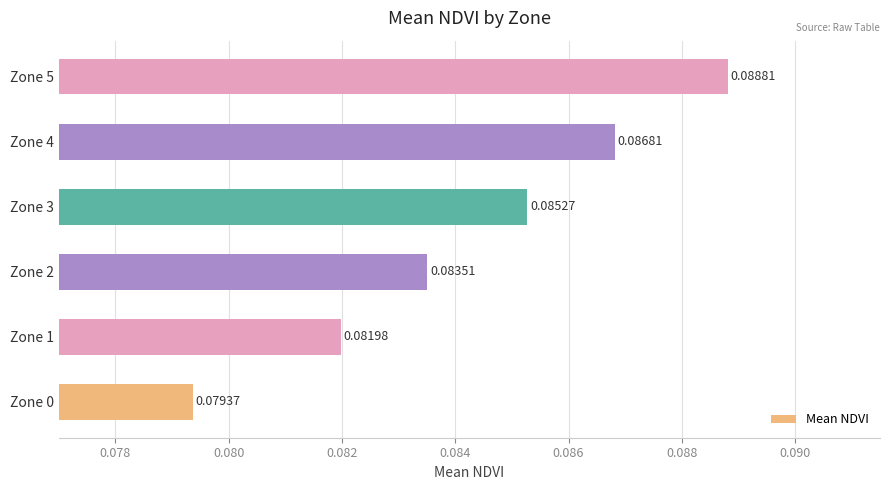

List the labels in order of value, largest first.

Zone 5, Zone 4, Zone 3, Zone 2, Zone 1, Zone 0